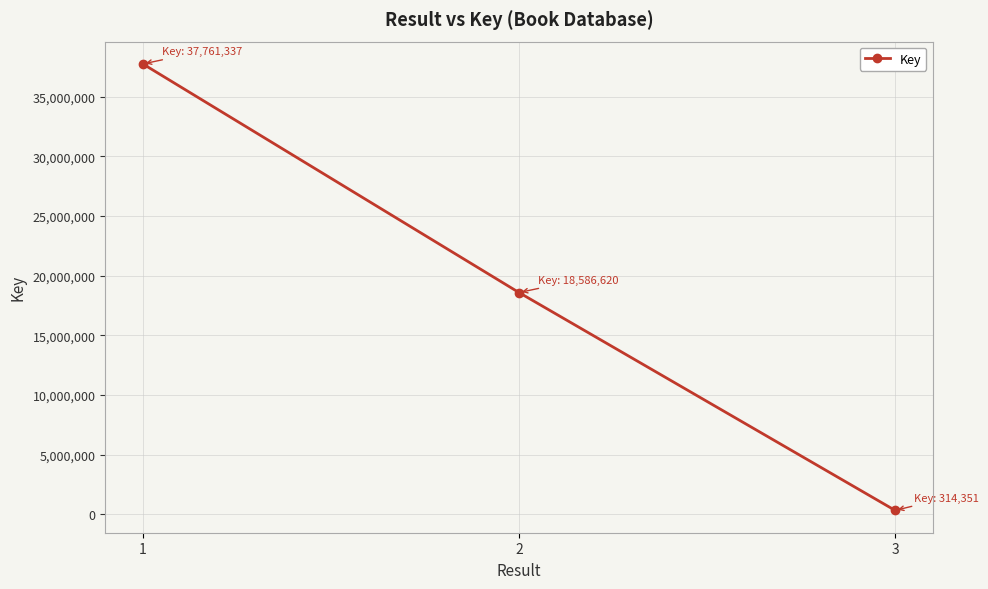

Read the value at 1, to the nearest 100.

37761300